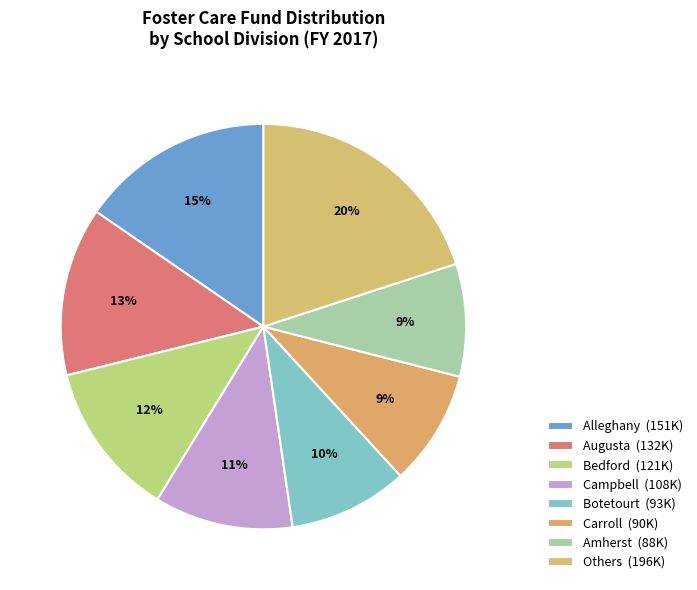

How many segments does this pie chart have?

8